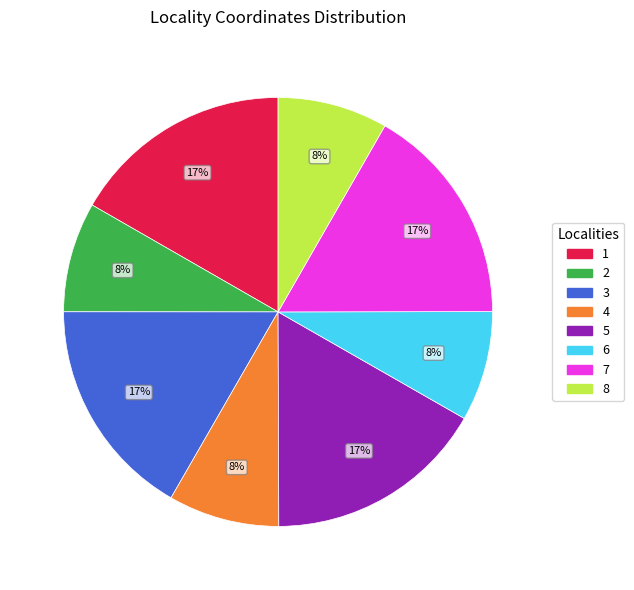

Do 1 and 6 together represent more than half of the pie?

No